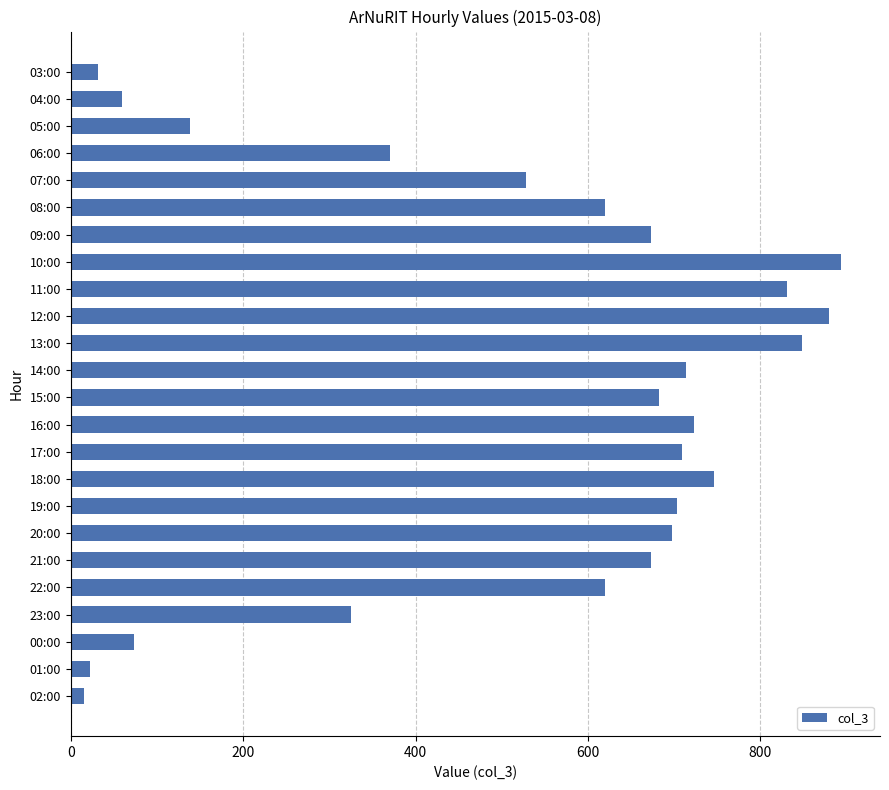

What is the label of the 20th bar from the bottom?

07:00